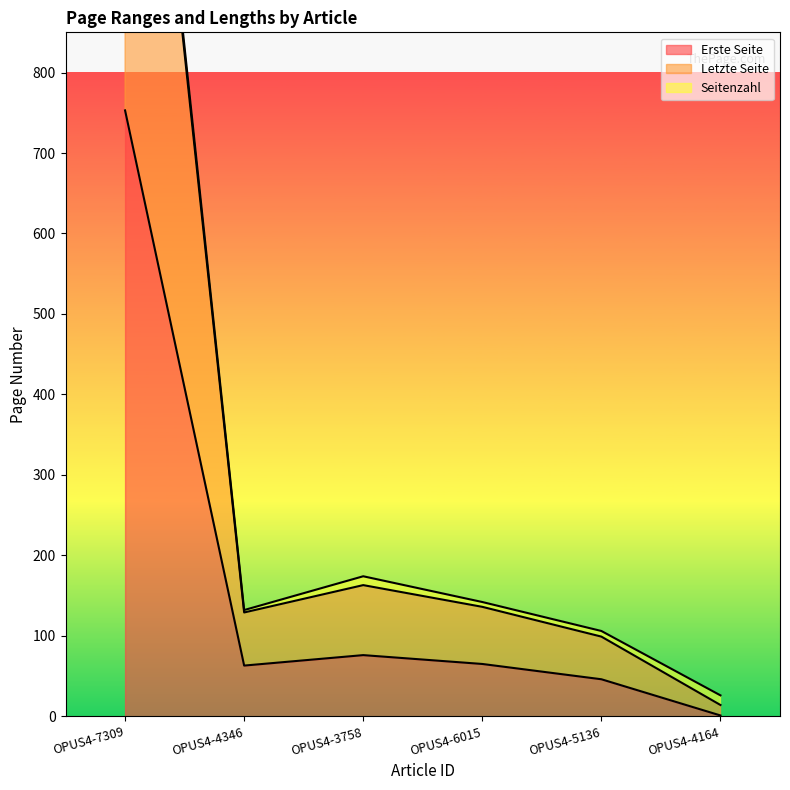

What is the value of the Erste Seite point at the 2nd from the left?

63